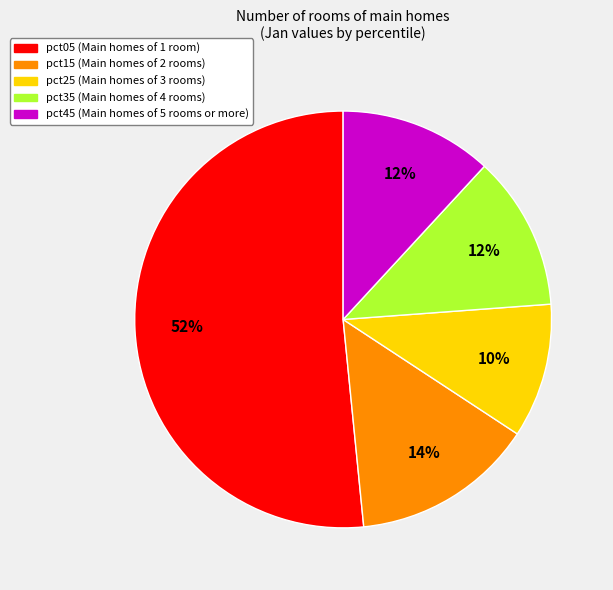

Is there any slice that represents more than half of the pie?

Yes